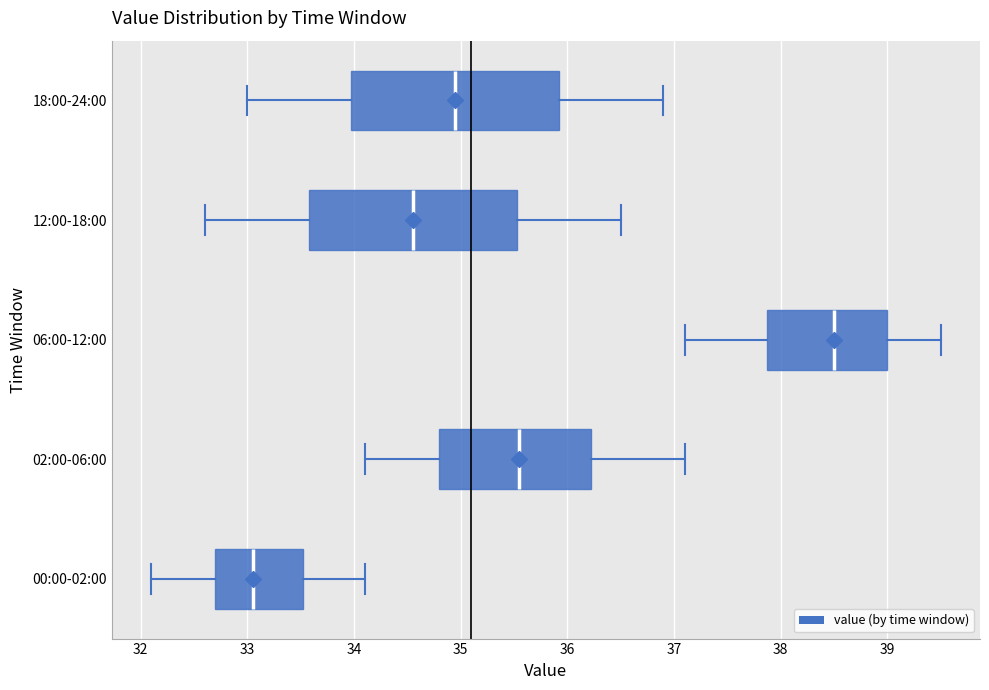

Where does the left whisker of the box for 12:00-18:00 end on the x-axis? The values are not printed on the chart, so give them approximately, as read against the axis.

32.6